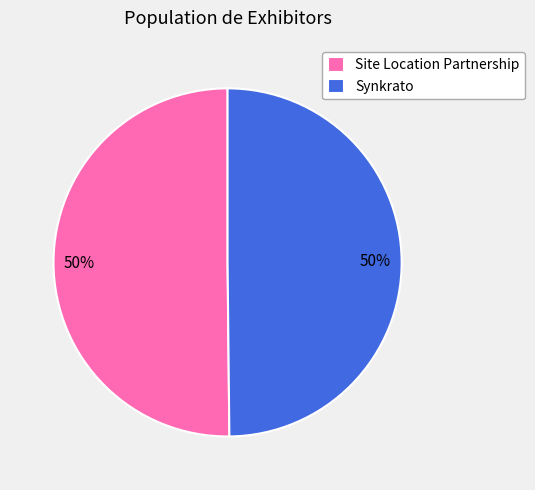

The Synkrato slice represents 37% of the pie. True or false?

False